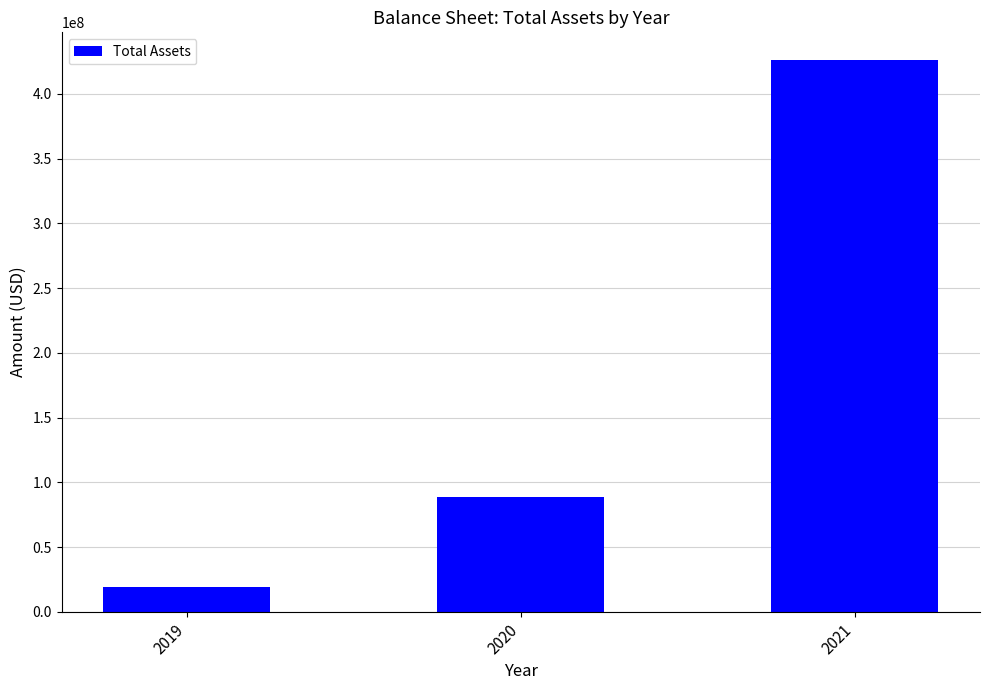

What is the change in value from 2019 to 2021?

+406724000